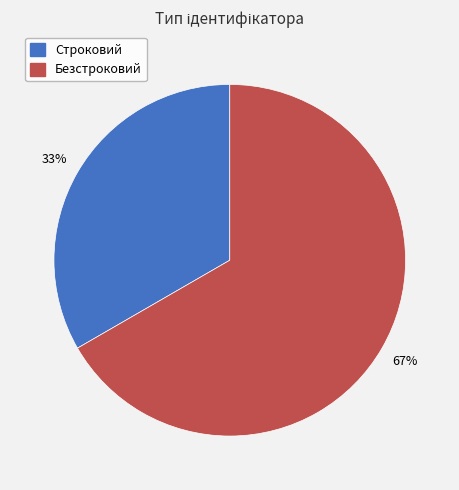

Which category has the smallest portion of the pie?

Строковий